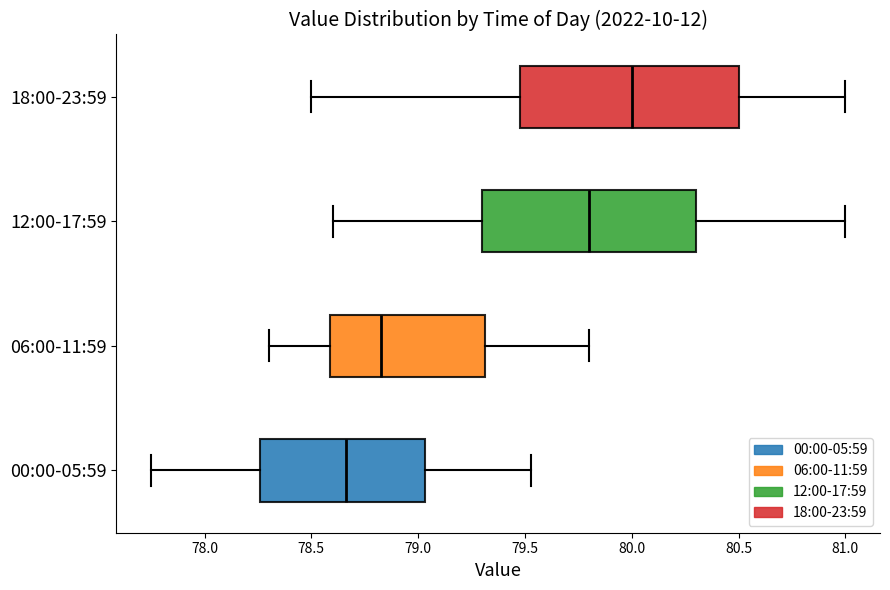

Reading bottom to top, read every box against the x-axis: the position of its median line, the range the box covers, and the ends of its whiskers. The values are not printed on the chart, so give them approximately, as read against the axis.

00:00-05:59: median 78.65, box 78.25 to 79.05, whiskers 77.75 to 79.55
06:00-11:59: median 78.85, box 78.60 to 79.30, whiskers 78.30 to 79.80
12:00-17:59: median 79.80, box 79.30 to 80.30, whiskers 78.60 to 81.00
18:00-23:59: median 80.00, box 79.50 to 80.50, whiskers 78.50 to 81.00